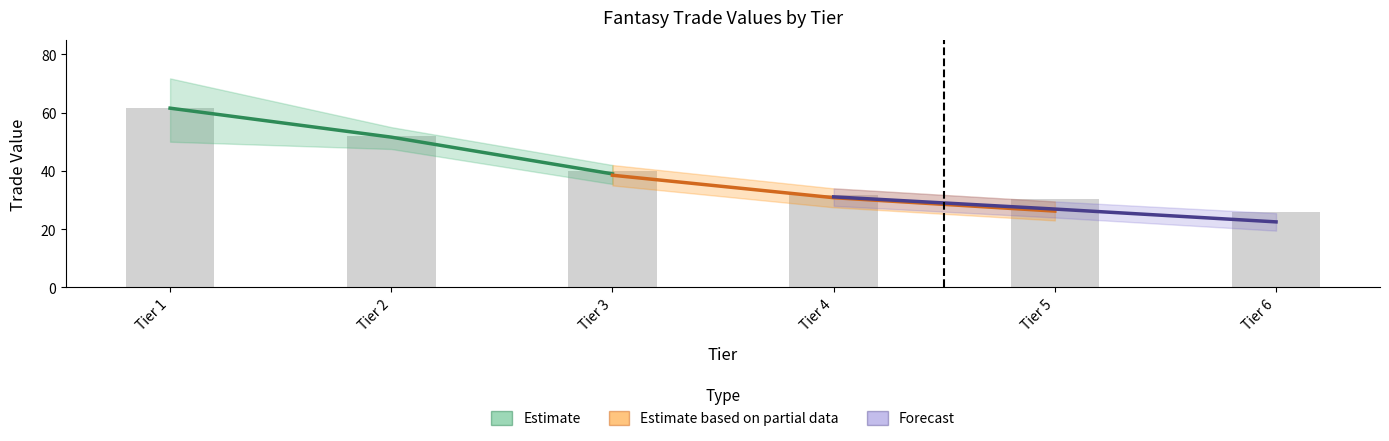

What is the average value of the Avg Adj Value Lower series?

36.5